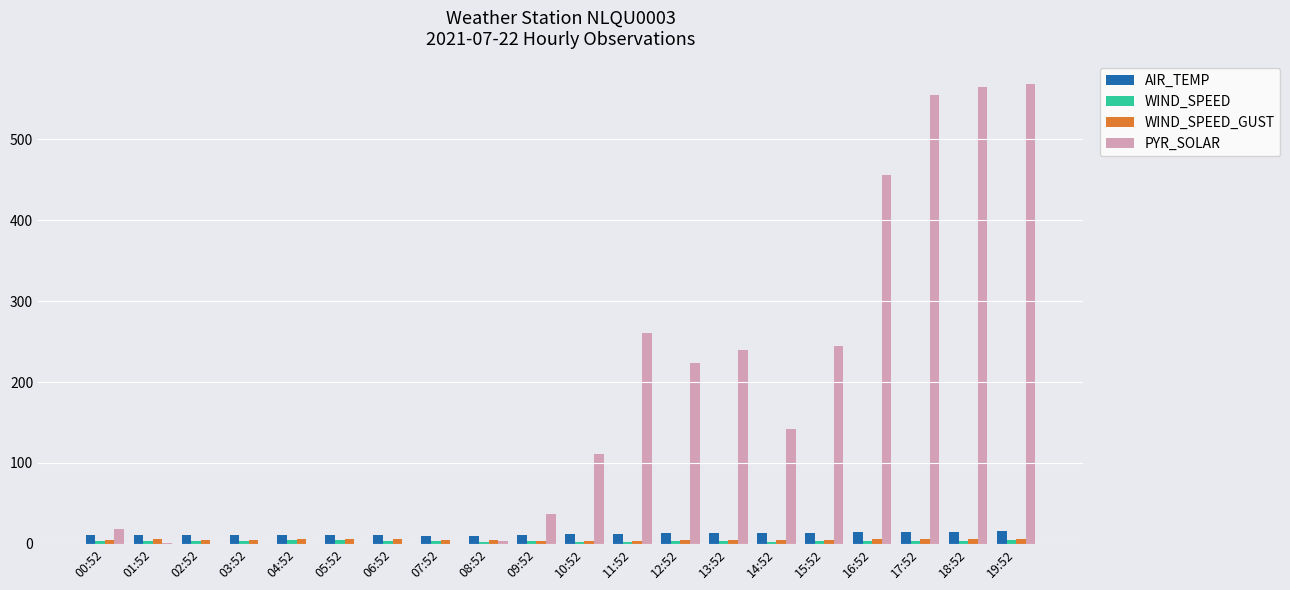

The PYR_SOLAR series shows 0.0 at 06:52. True or false?

True